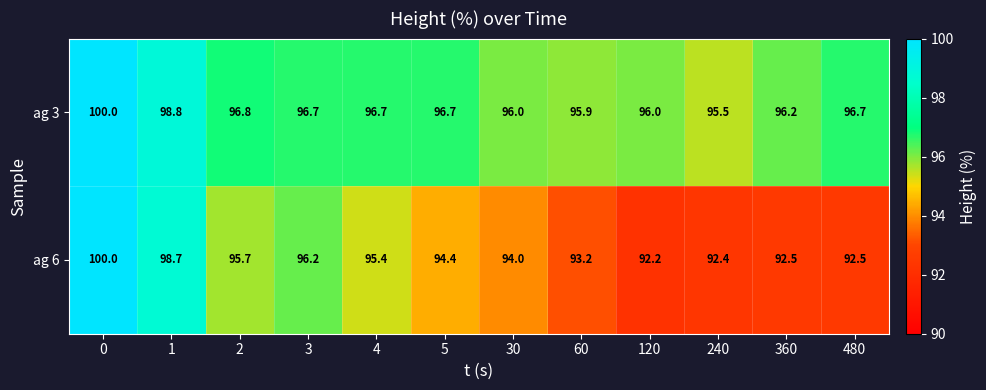

How many series are shown in this chart?

2